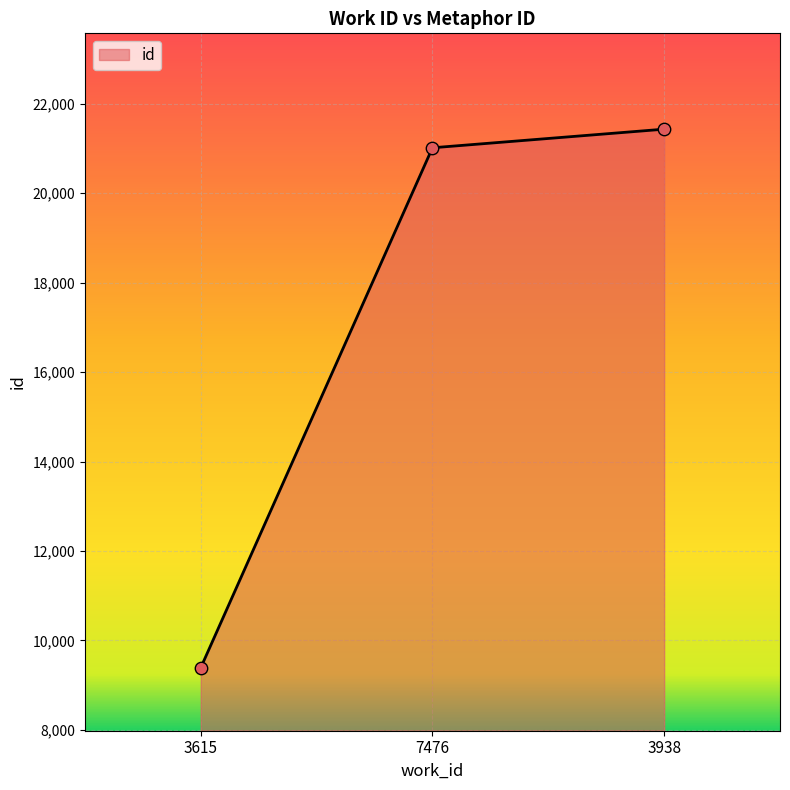

Which has a higher value, 7476 or 3938?

3938